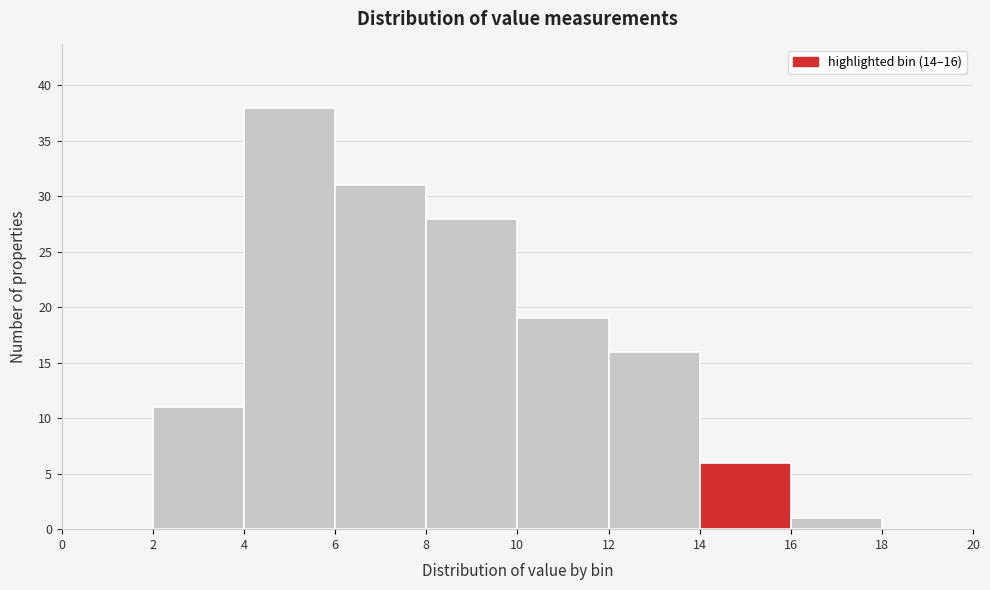

Which range on the x-axis has the tallest bar?

4 to 6